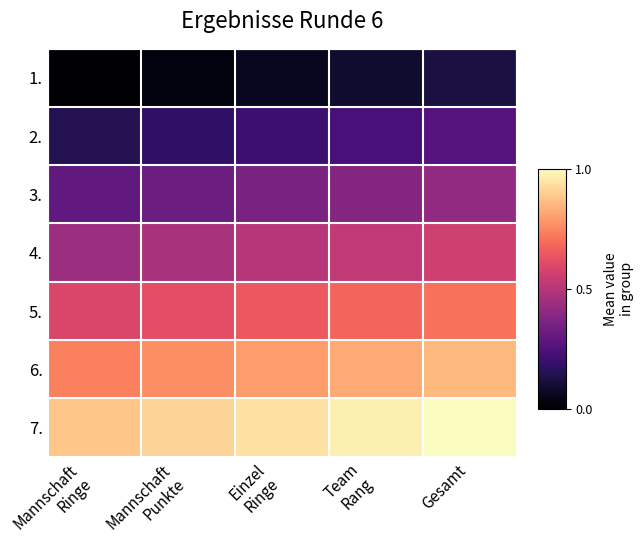

Reading left to right, what are all the values shown in this chart?

1.: Mannschaft
Ringe=0.0	Mannschaft
Punkte=0.0	Einzel
Ringe=0.1	Team
Rang=0.1	Gesamt=0.1
2.: Mannschaft
Ringe=0.1	Mannschaft
Punkte=0.2	Einzel
Ringe=0.2	Team
Rang=0.2	Gesamt=0.3
3.: Mannschaft
Ringe=0.3	Mannschaft
Punkte=0.3	Einzel
Ringe=0.4	Team
Rang=0.4	Gesamt=0.4
4.: Mannschaft
Ringe=0.4	Mannschaft
Punkte=0.5	Einzel
Ringe=0.5	Team
Rang=0.5	Gesamt=0.6
5.: Mannschaft
Ringe=0.6	Mannschaft
Punkte=0.6	Einzel
Ringe=0.6	Team
Rang=0.7	Gesamt=0.7
6.: Mannschaft
Ringe=0.7	Mannschaft
Punkte=0.8	Einzel
Ringe=0.8	Team
Rang=0.8	Gesamt=0.9
7.: Mannschaft
Ringe=0.9	Mannschaft
Punkte=0.9	Einzel
Ringe=0.9	Team
Rang=1.0	Gesamt=1.0